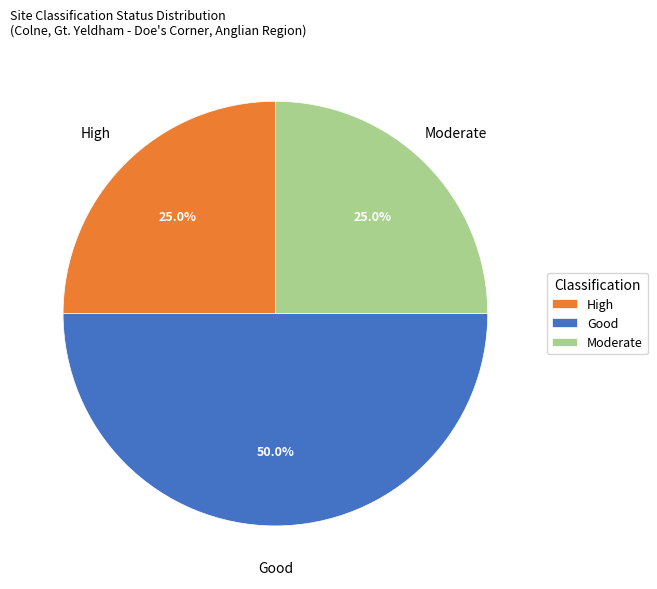

Combined, what portion of the pie is High and Moderate?

50.0%